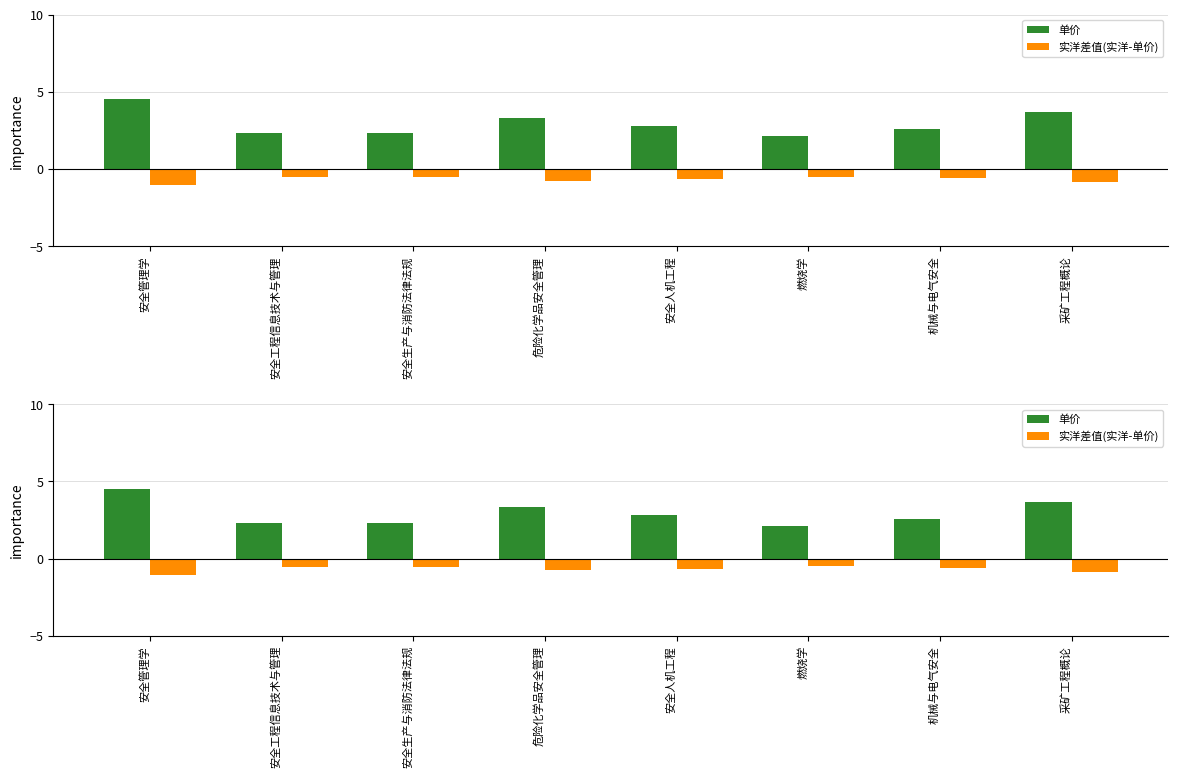

What is the average value of the 实洋差值(实洋-单价) series?

-0.7